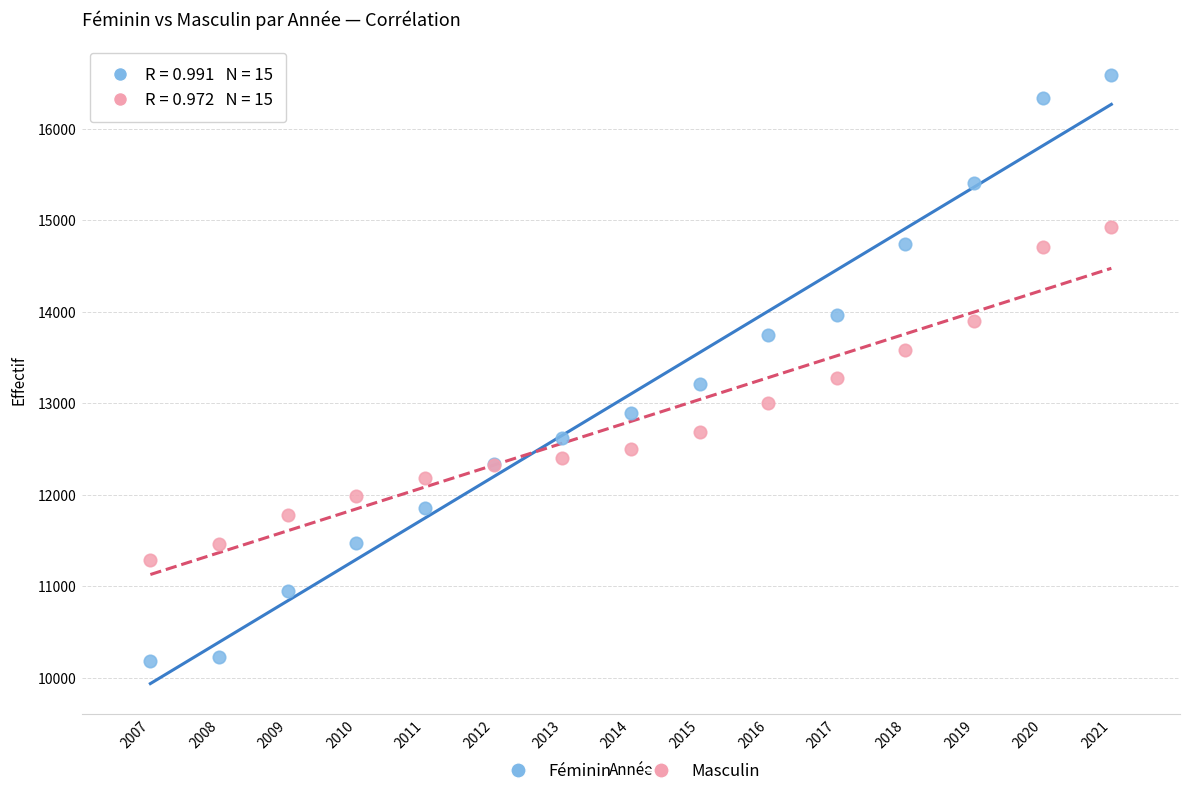

Which series reaches the minimum Y coordinate?

Féminin